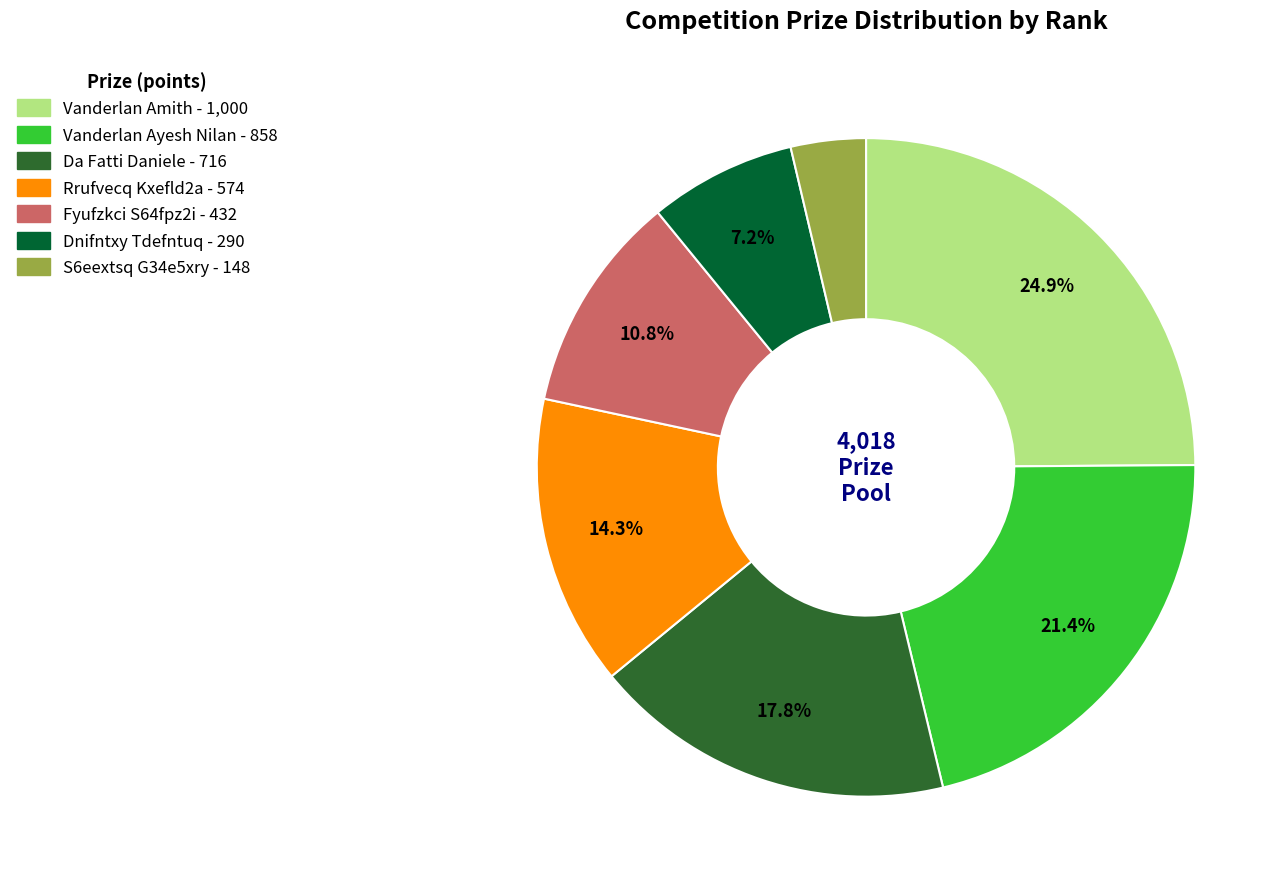

How many slices are in this pie chart?

7